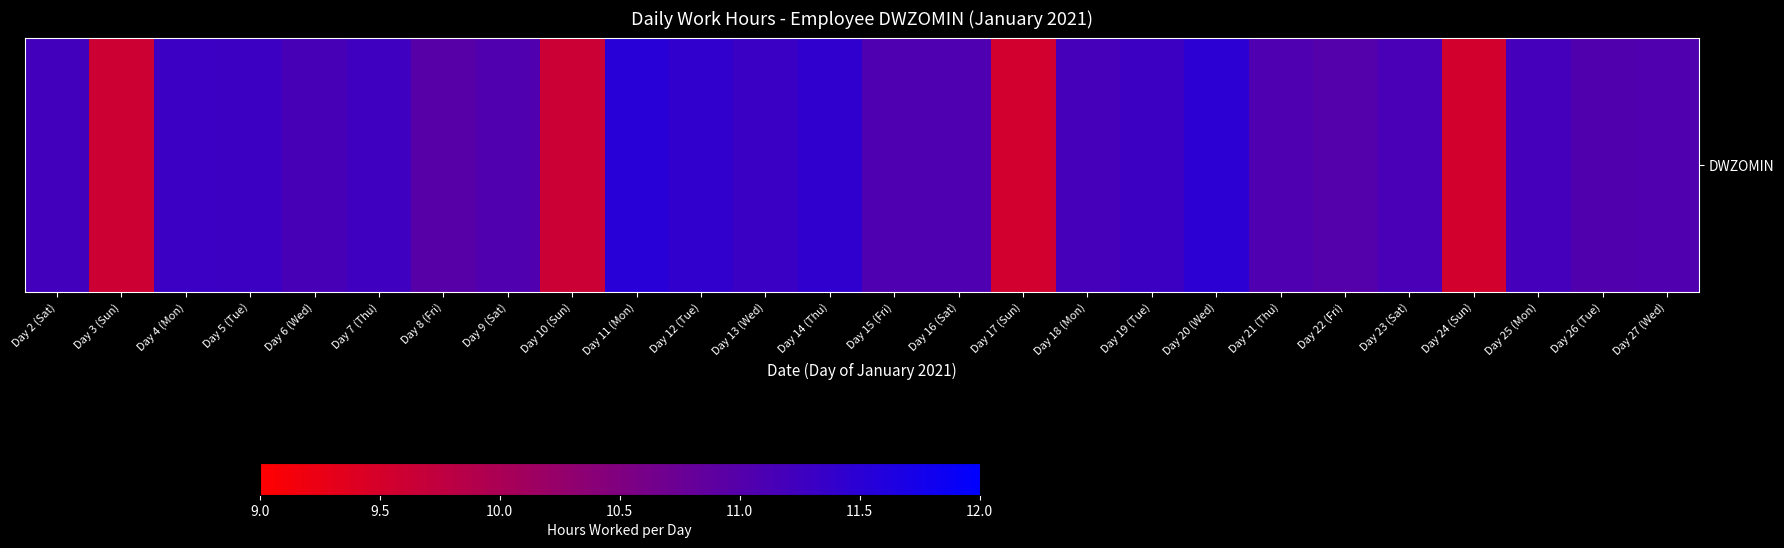

What is the difference between the values at Day 16 (Sat) and Day 17 (Sun)?

1.5